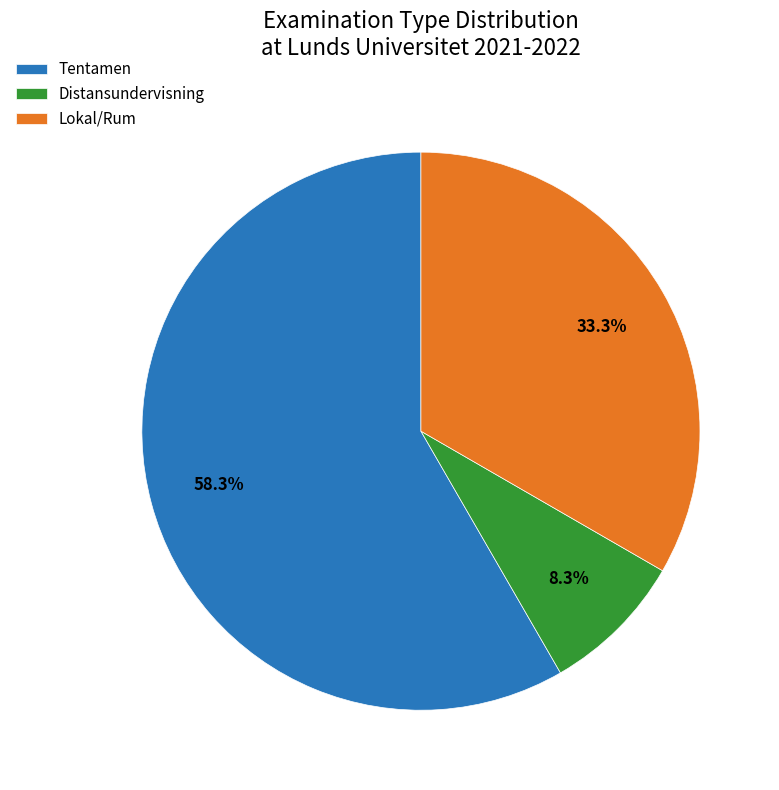

To the nearest percent, what is the difference between the largest and smallest slice percentages?

50%